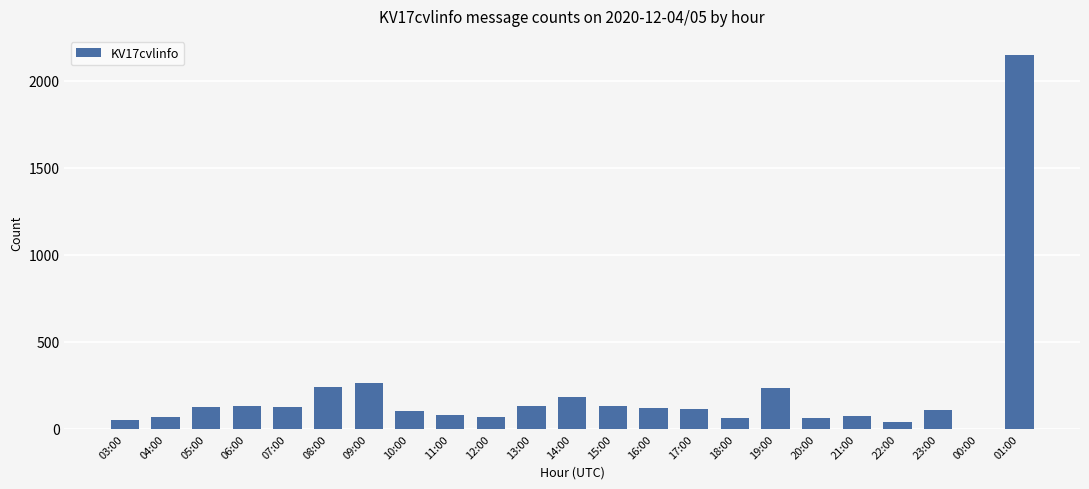

Between 14:00 and 09:00, which is larger?

09:00